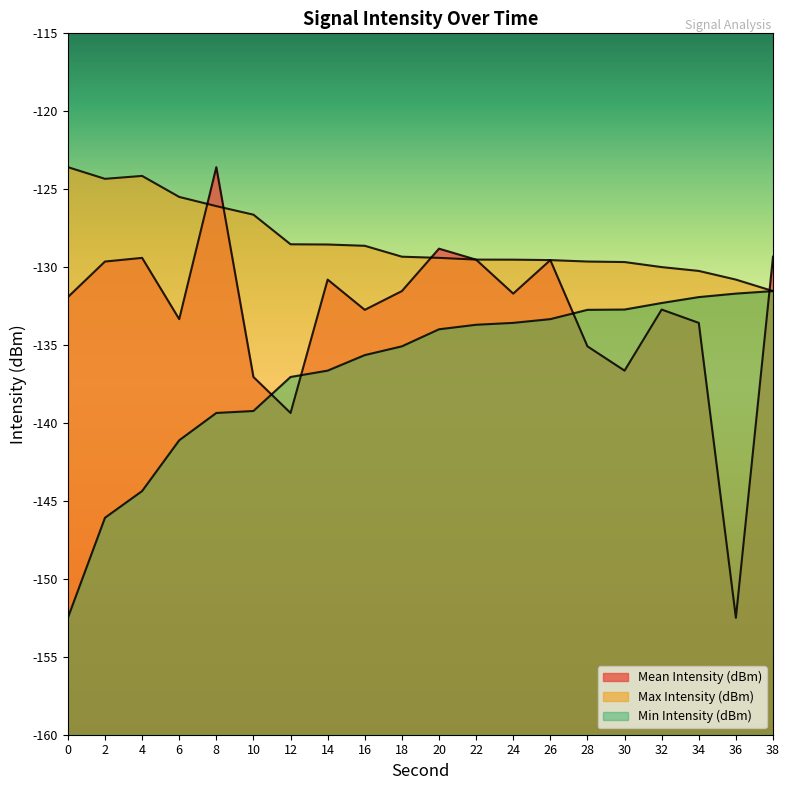

Reading right to left, what are all the values shown in this chart?

Mean Intensity (dBm): -129.3	-152.5	-133.6	-132.7	-136.6	-135.1	-129.5	-131.7	-129.5	-128.8	-131.5	-132.7	-130.8	-139.4	-137.0	-123.6	-133.3	-129.4	-129.6	-131.9
Max Intensity (dBm): -131.5	-130.8	-130.2	-130.0	-129.7	-129.6	-129.5	-129.5	-129.5	-129.4	-129.3	-128.6	-128.5	-128.5	-126.6	-126.1	-125.5	-124.1	-124.3	-123.6
Min Intensity (dBm): -131.5	-131.7	-131.9	-132.3	-132.7	-132.7	-133.3	-133.6	-133.7	-134.0	-135.1	-135.6	-136.6	-137.0	-139.2	-139.4	-141.1	-144.4	-146.1	-152.5